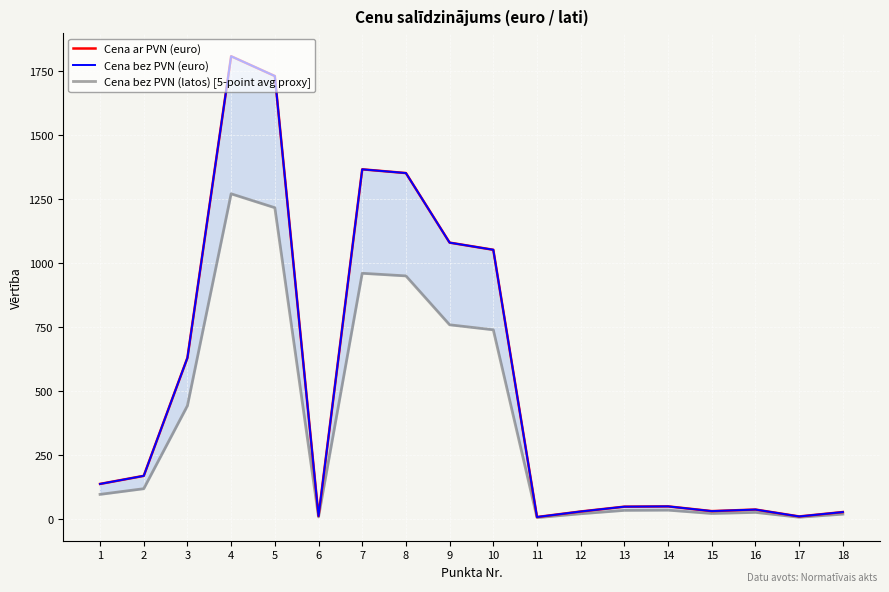

What is the difference between the Cena bez PVN (latos) [5-point avg proxy] values at 9 and 18?

739.5